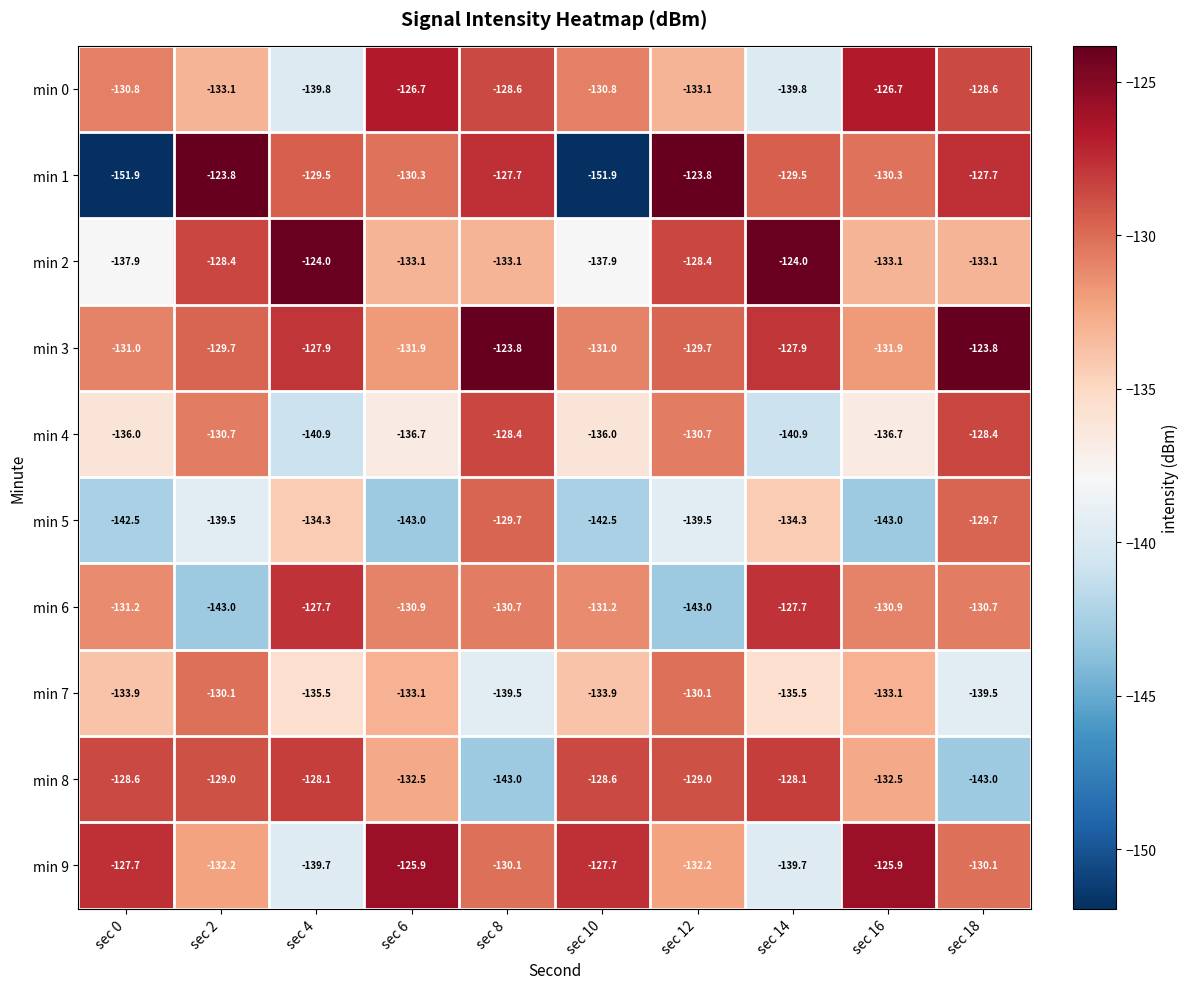

What is the sum of the min 6 values at sec 18 and sec 16?

-261.6